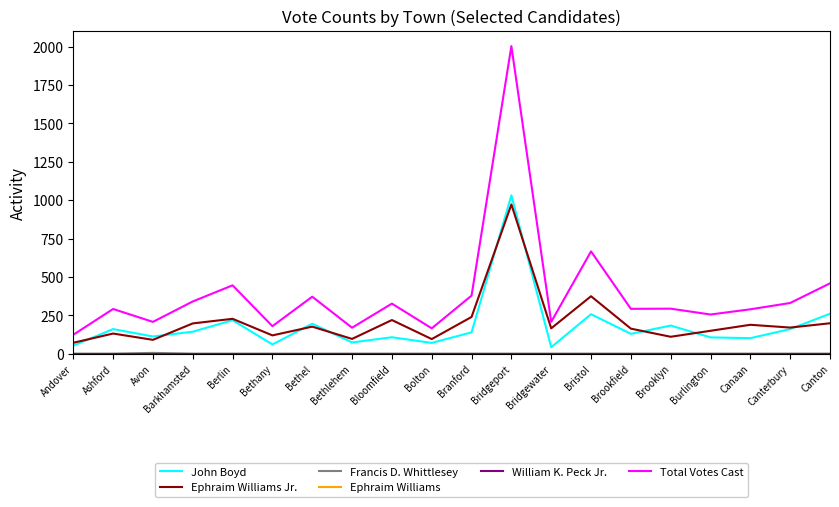

Does the chart have visible grid lines?

No